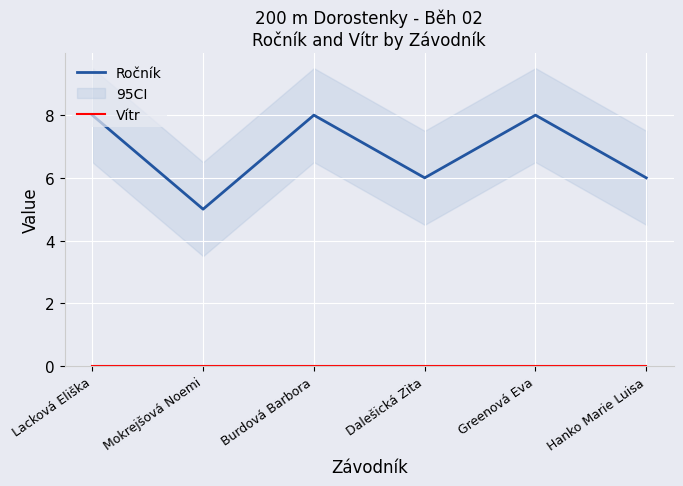

What is the difference between the maximum and minimum values in the Ročník series?

3